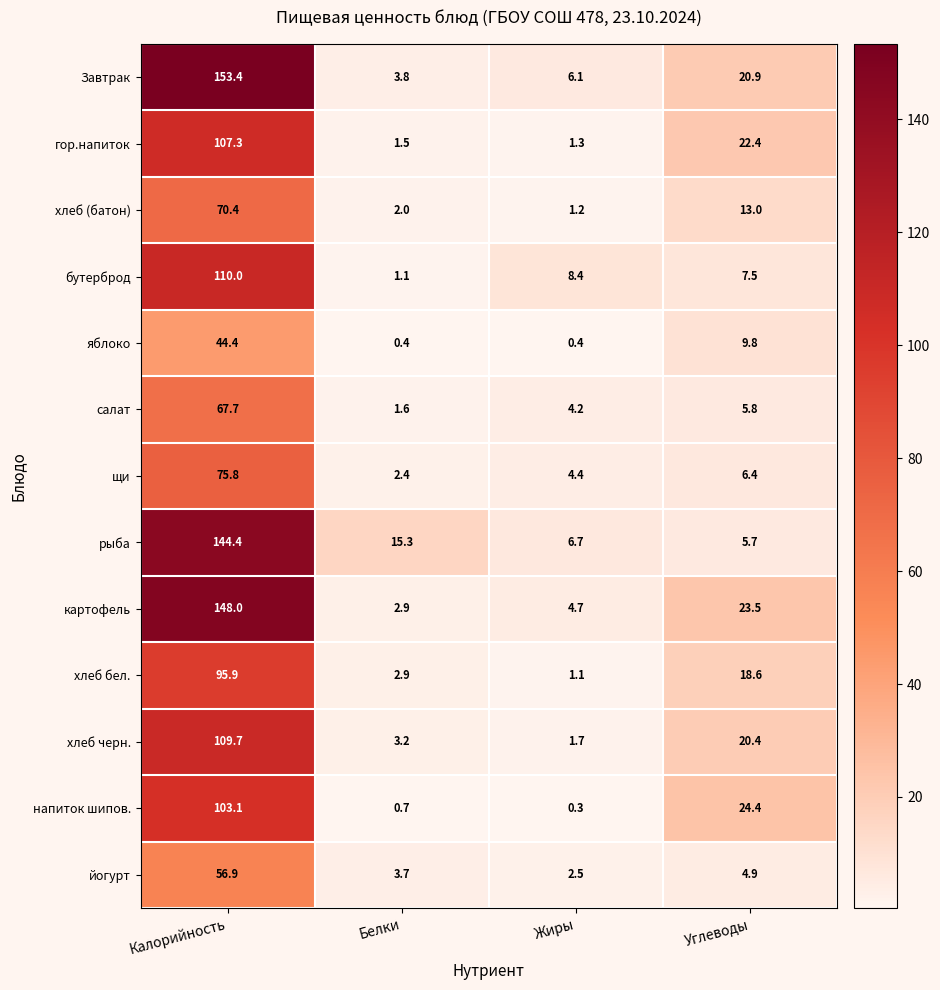

How many distinct data groups are displayed?

13